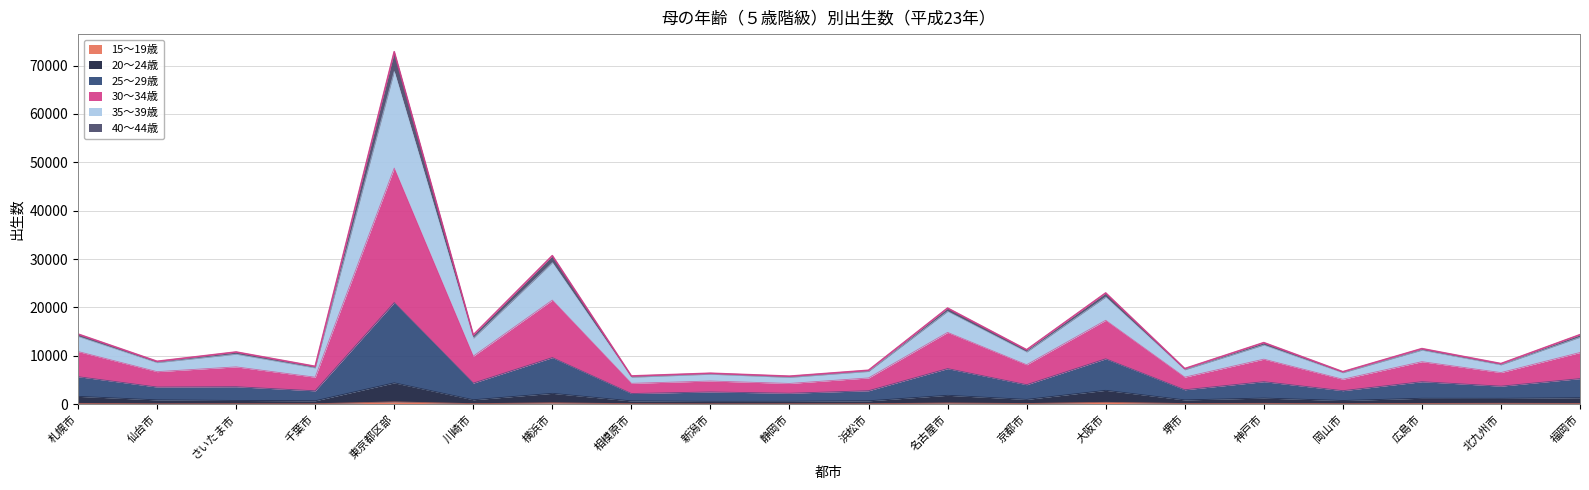

True or false: 20～24歳 has a value of 372 at 相模原市.

False